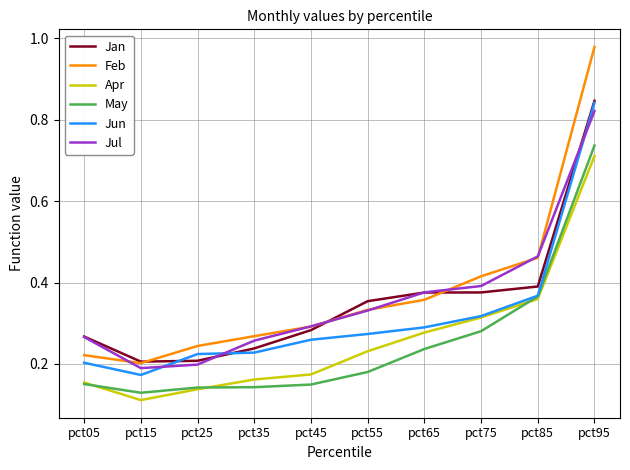

Between pct45 and pct55, which series saw the biggest shift?

Jan